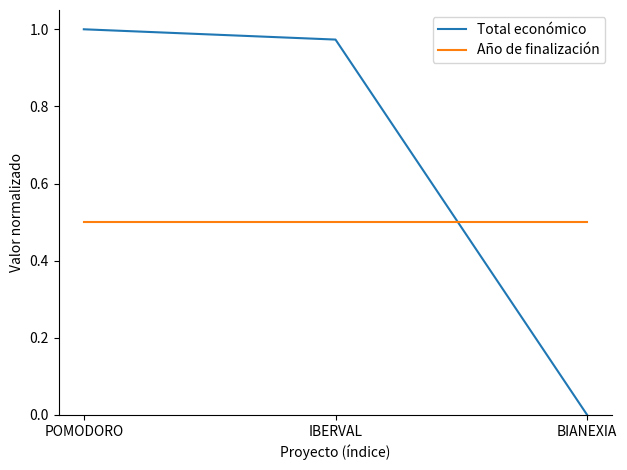

At how many categories does at least one series exceed 0?

3